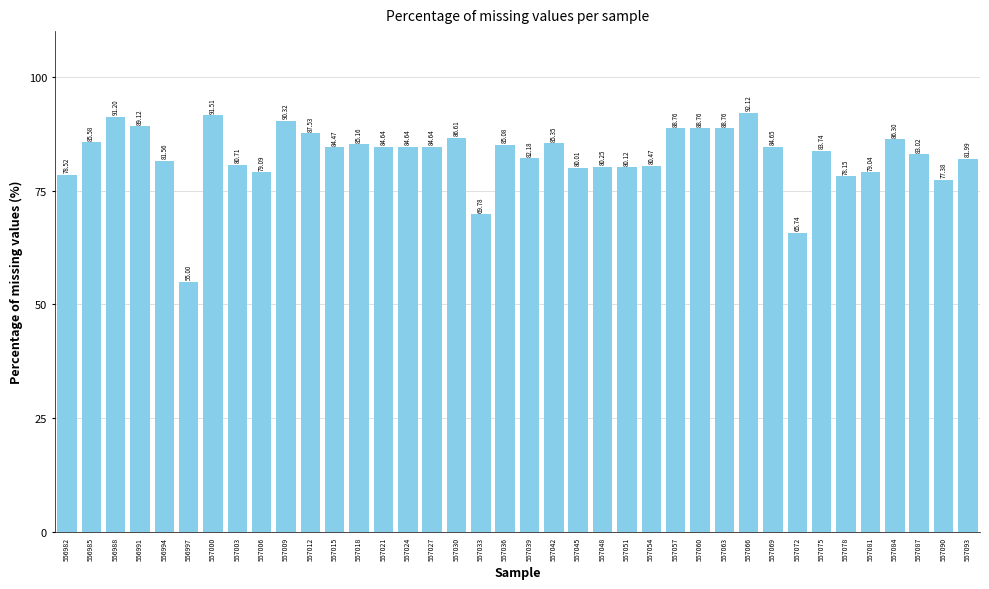

What is the difference between the maximum and second lowest values?

26.4